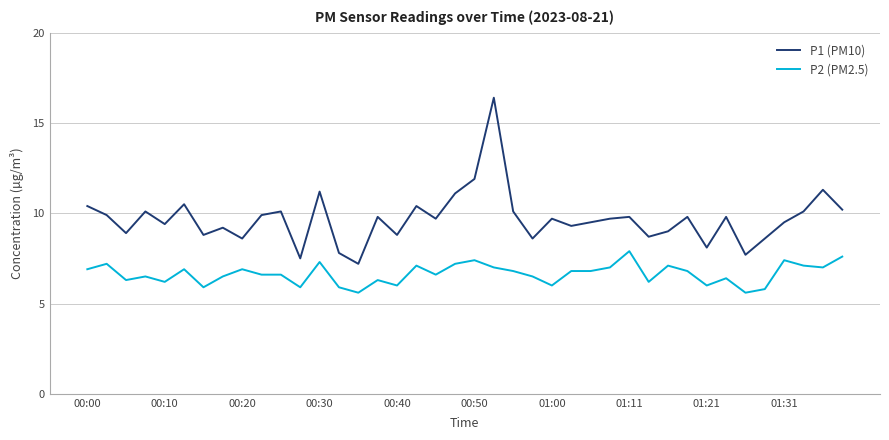

What is the greatest value displayed?

16.4